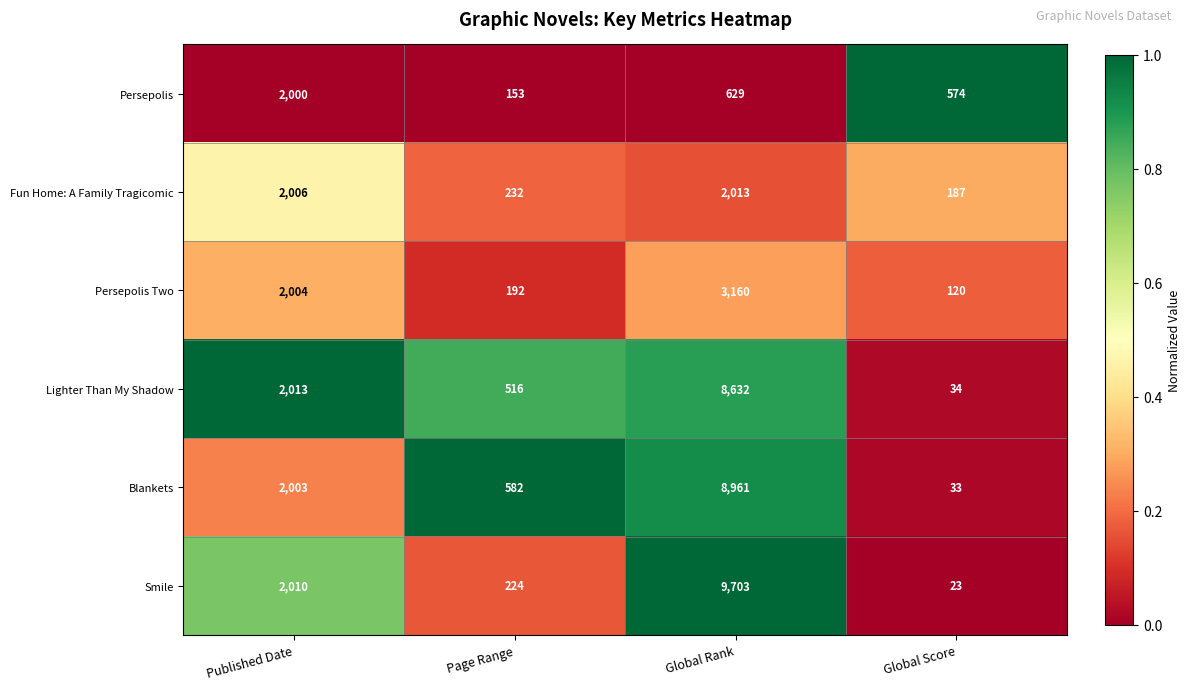

Count the number of data series in this chart.

6